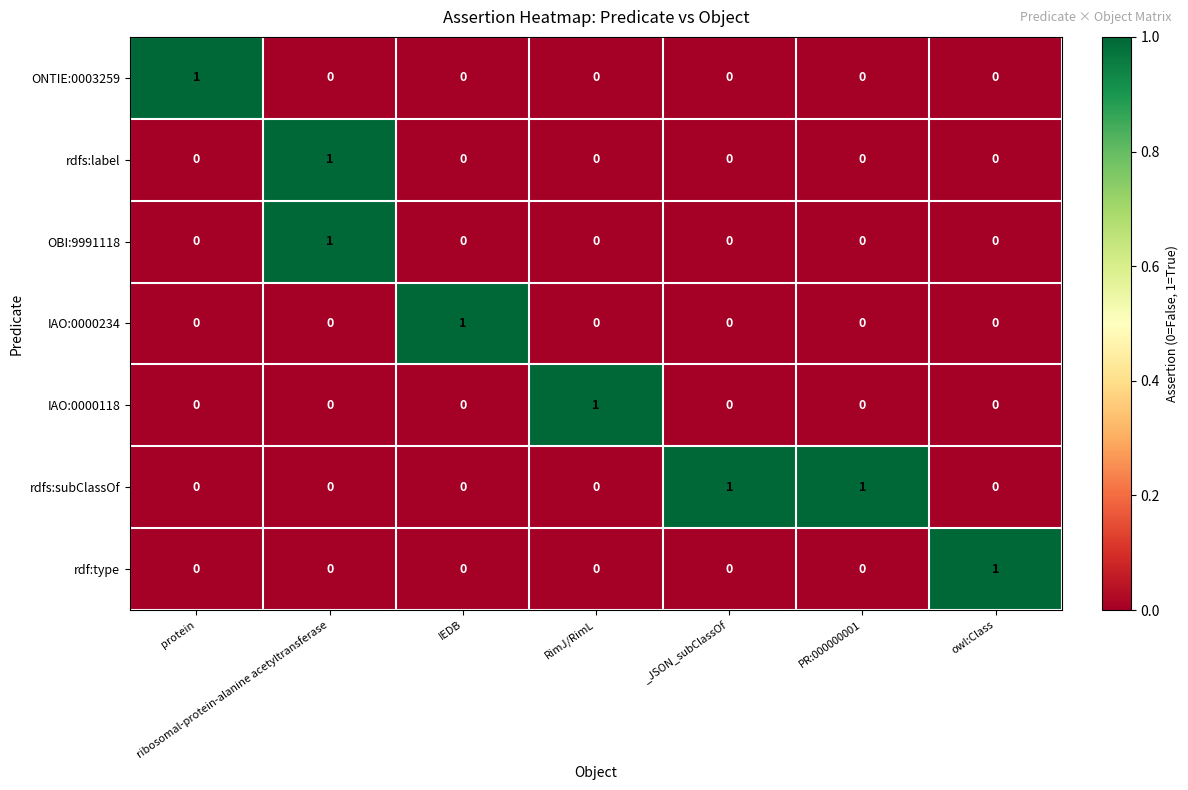

The rdfs:subClassOf series shows 0 at IEDB. True or false?

True